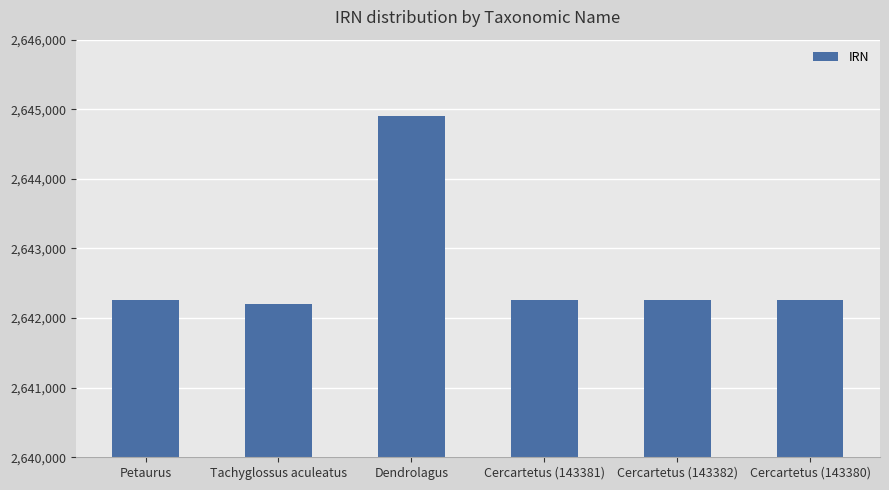

Between Cercartetus (143382) and Dendrolagus, which is larger?

Dendrolagus